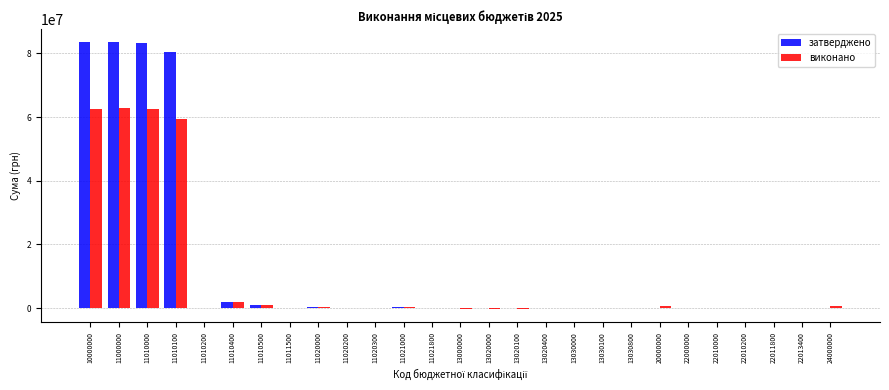

Is it true that затверджено equals 0.0 at 13030100?

True